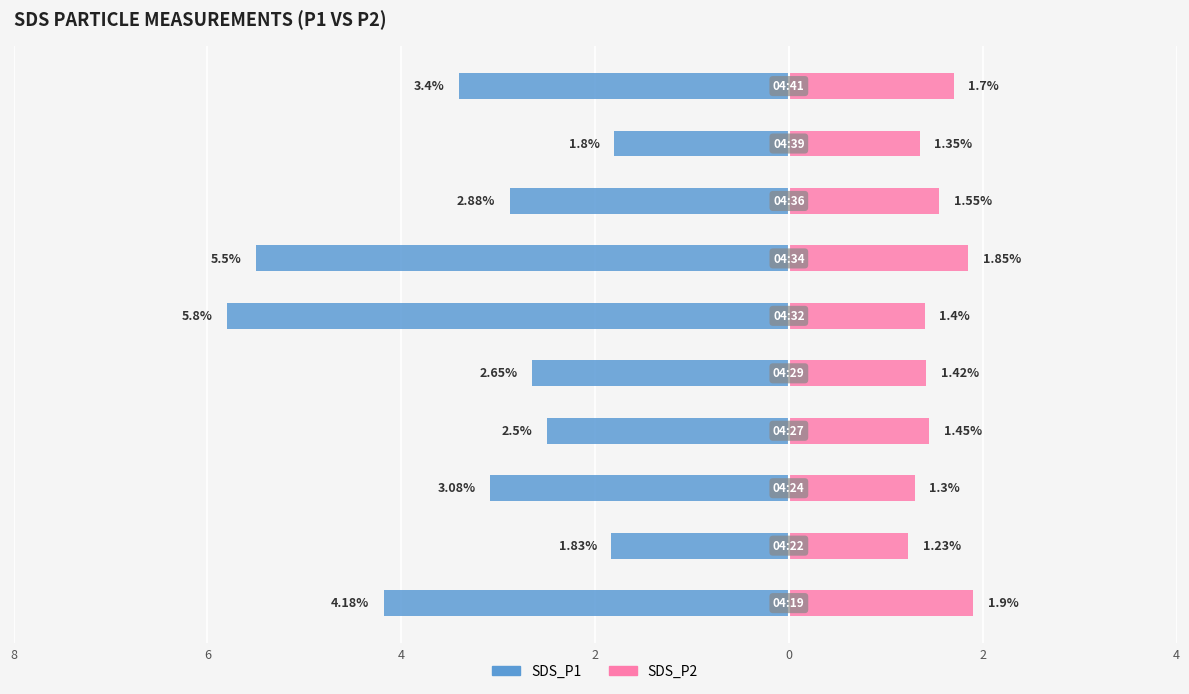

Count the number of data series in this chart.

2